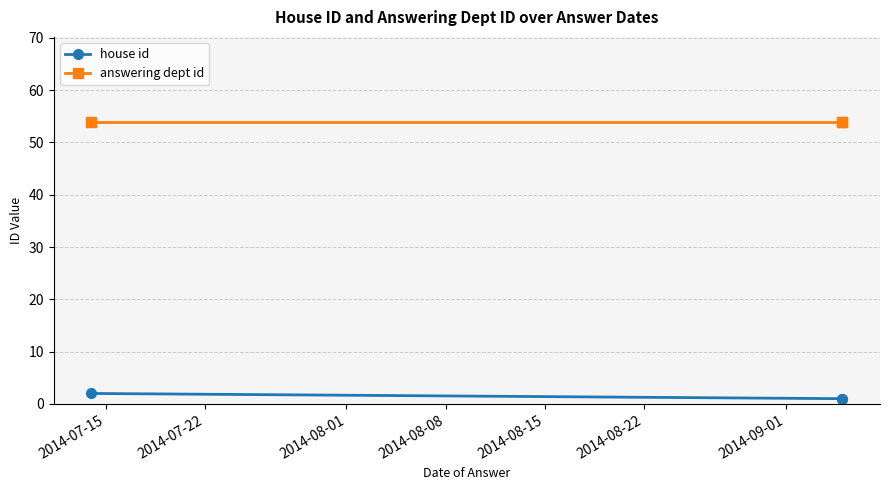

At 2014-08-01, list the series in order from largest to smallest.

answering dept id, house id